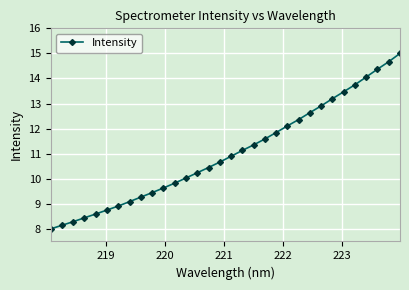

What is the value of the 29th point from the left?

14.1